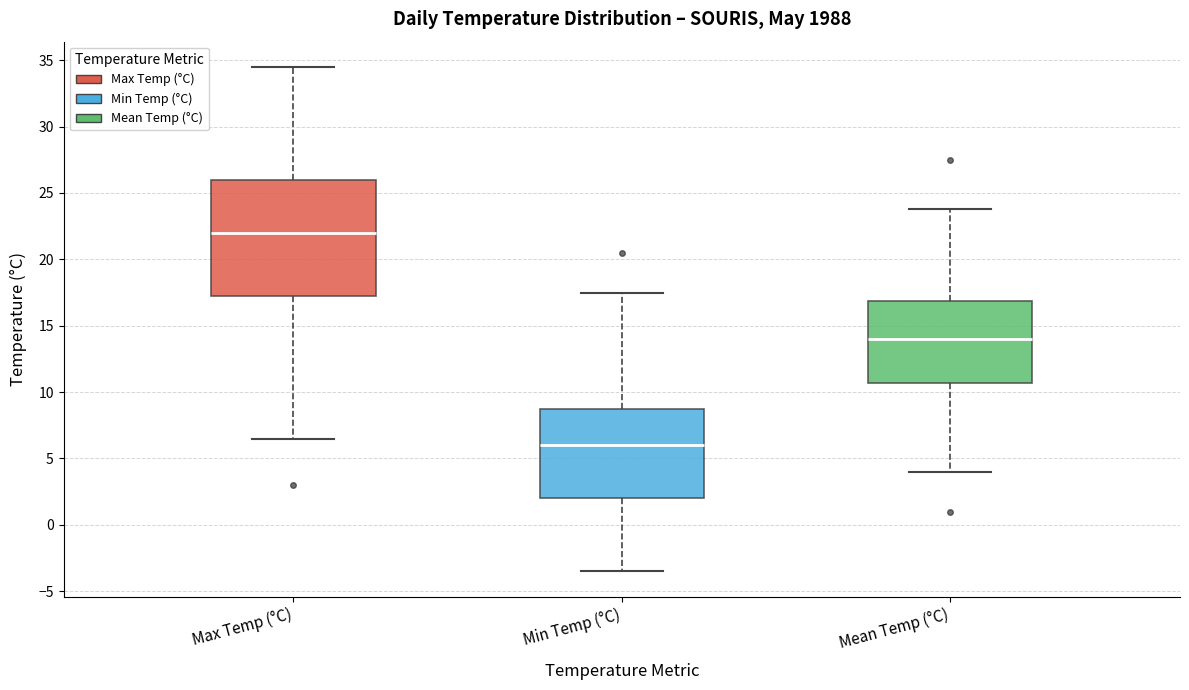

Reading left to right, read every box against the y-axis: the position of its median line, the range the box covers, and the ends of its whiskers. The values are not printed on the chart, so give them approximately, as read against the axis.

Max Temp (°C): median 22.0, box 17.5 to 26.0, whiskers 6.5 to 34.5
Min Temp (°C): median 6.0, box 2.0 to 9.0, whiskers -3.5 to 17.5
Mean Temp (°C): median 14.0, box 10.5 to 17.0, whiskers 4.0 to 24.0